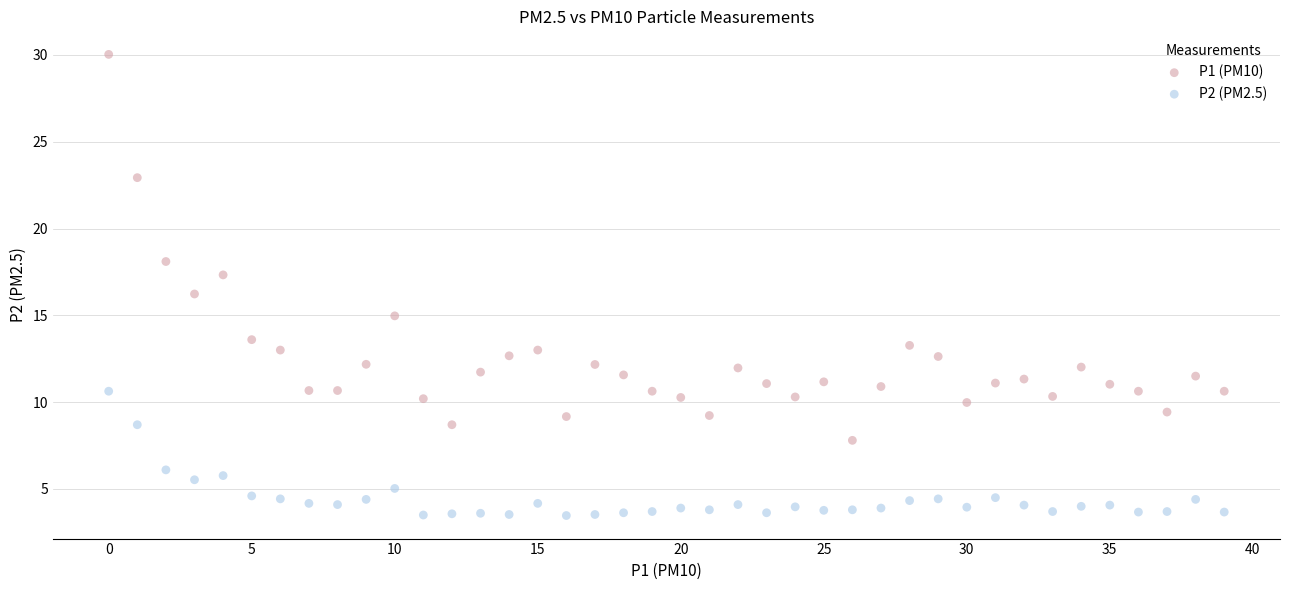

Which series reaches the minimum Y coordinate?

P2 (PM2.5)